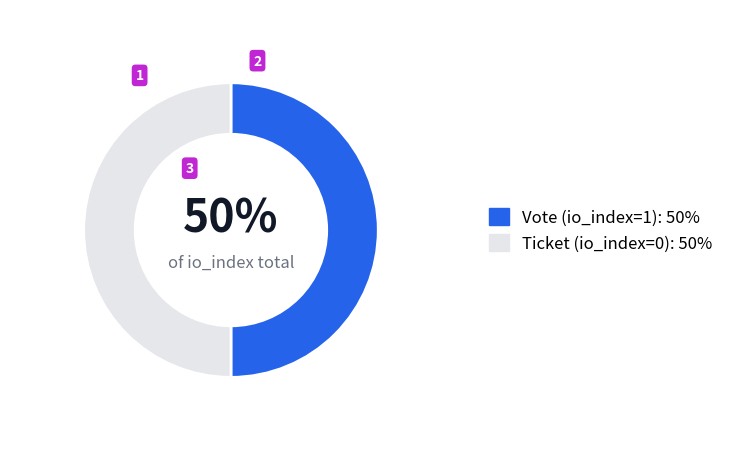

To the nearest percent, what portion does Vote (io_index=1) represent?

50%